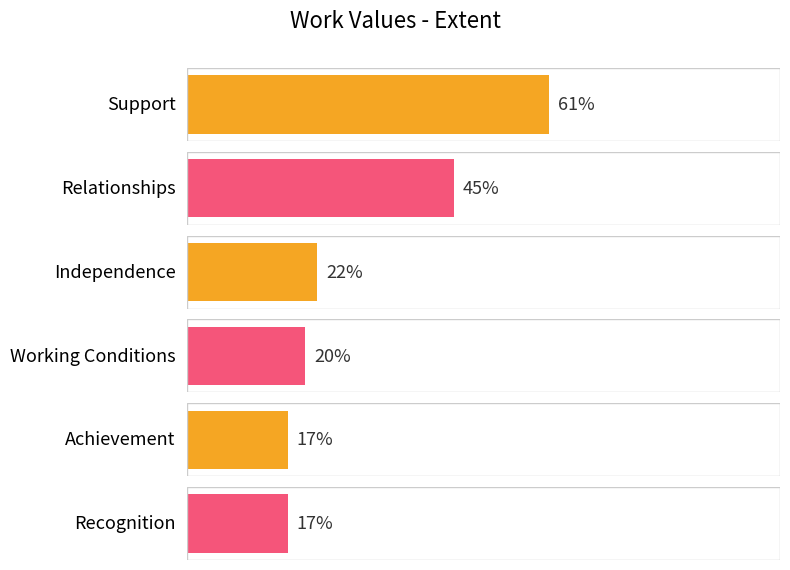

What is the difference between the maximum and second lowest values?

44